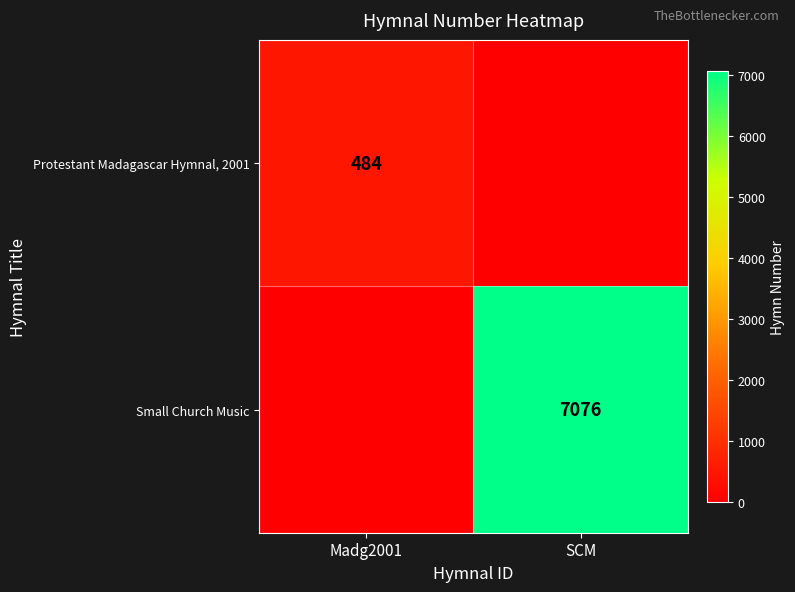

The Protestant Madagascar Hymnal, 2001 series shows 719 at Madg2001. True or false?

False